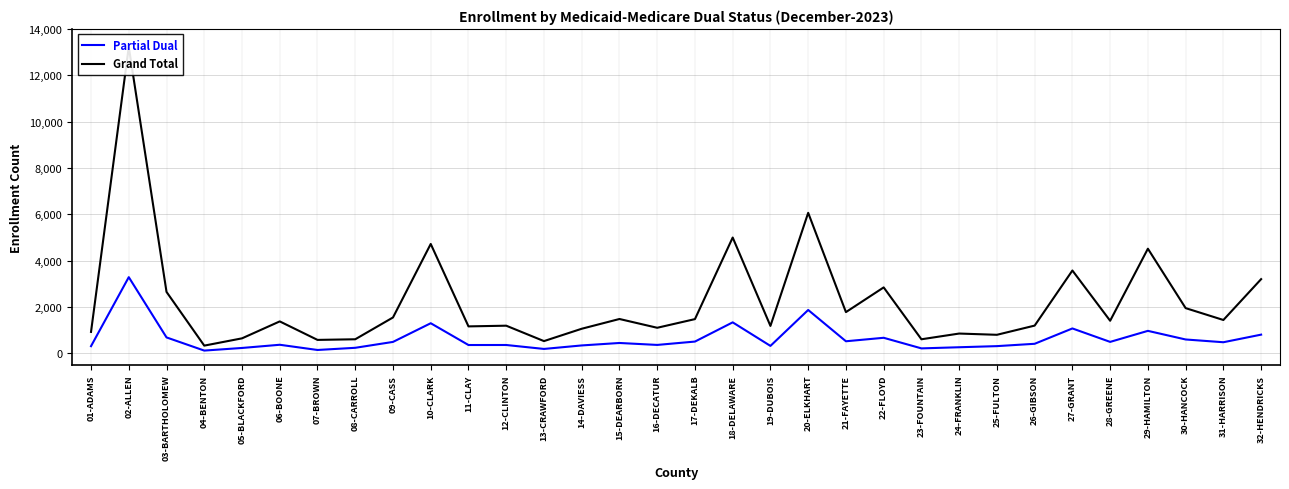

Rank the series by their maximum value, from highest to lowest.

Grand Total, Partial Dual